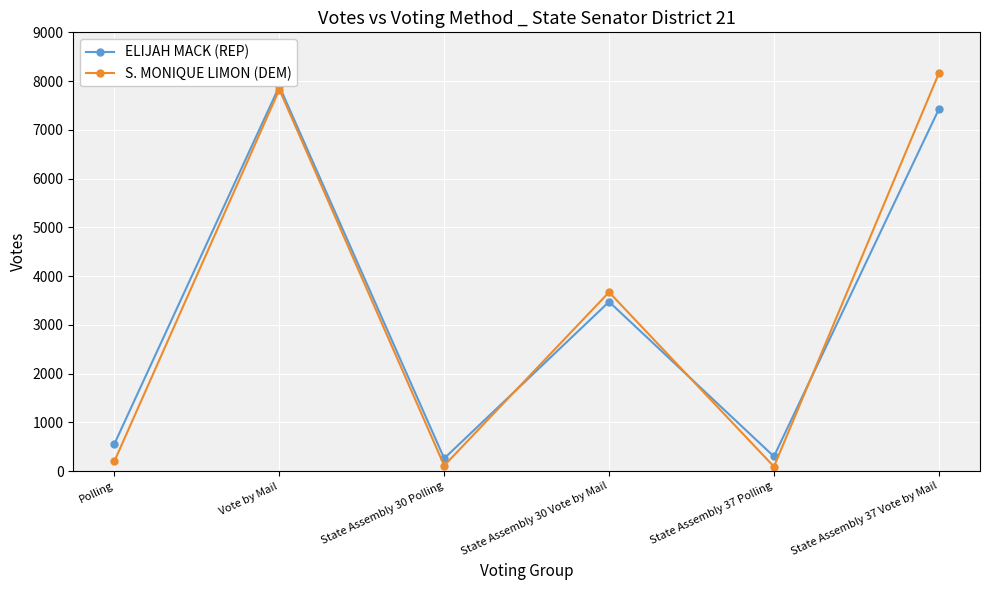

Rank the series by their average value, from highest to lowest.

S. MONIQUE LIMON (DEM), ELIJAH MACK (REP)